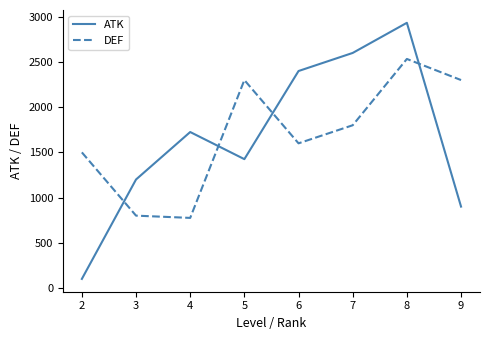

Rank the series by their average value, from lowest to highest.

ATK, DEF